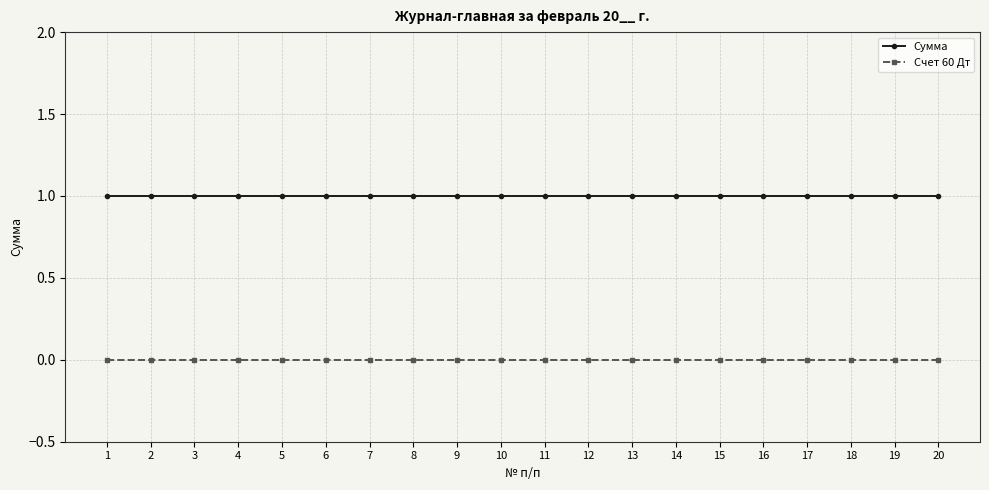

The Сумма series shows 1 at 14. True or false?

True